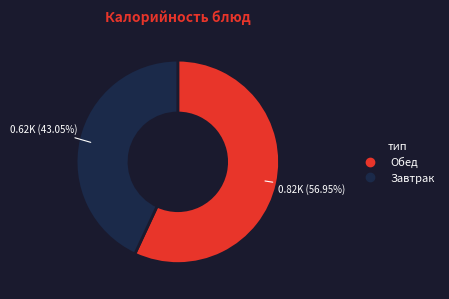

Is there any slice that represents more than half of the pie?

Yes